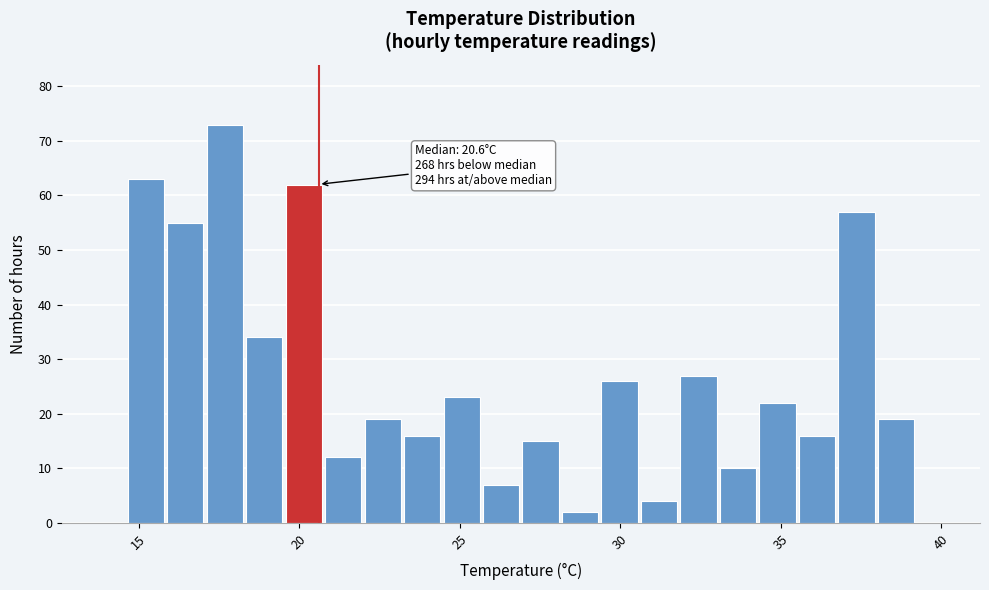

Read against the x-axis, roughly where is the centre of the tallest bar?

17.5